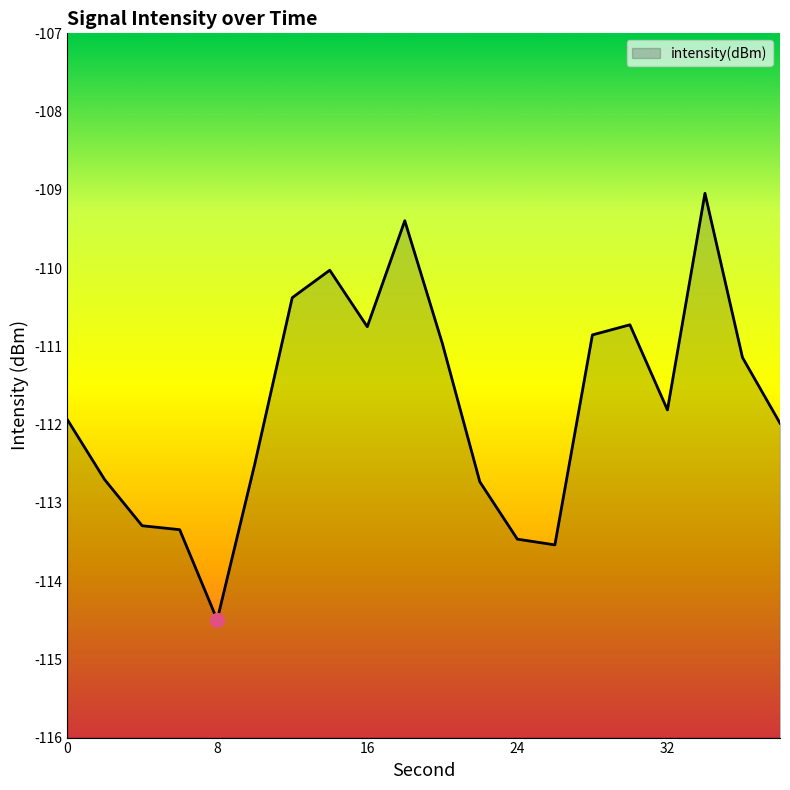

True or false: the data shows -191.2 at 4.

False